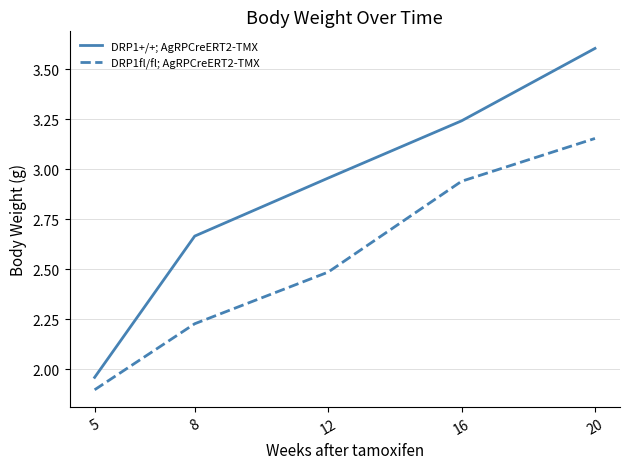

What is the greatest value displayed?

3.6